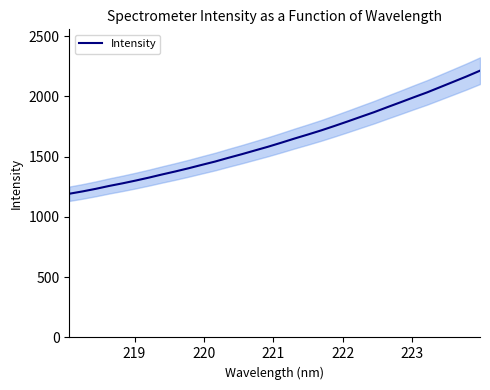

True or false: there are more than 2 points higher than both neighbors.

False